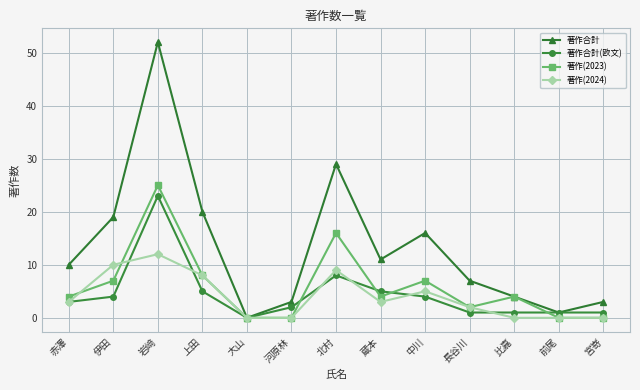

What is the label of the 4th point from the right?

長谷川